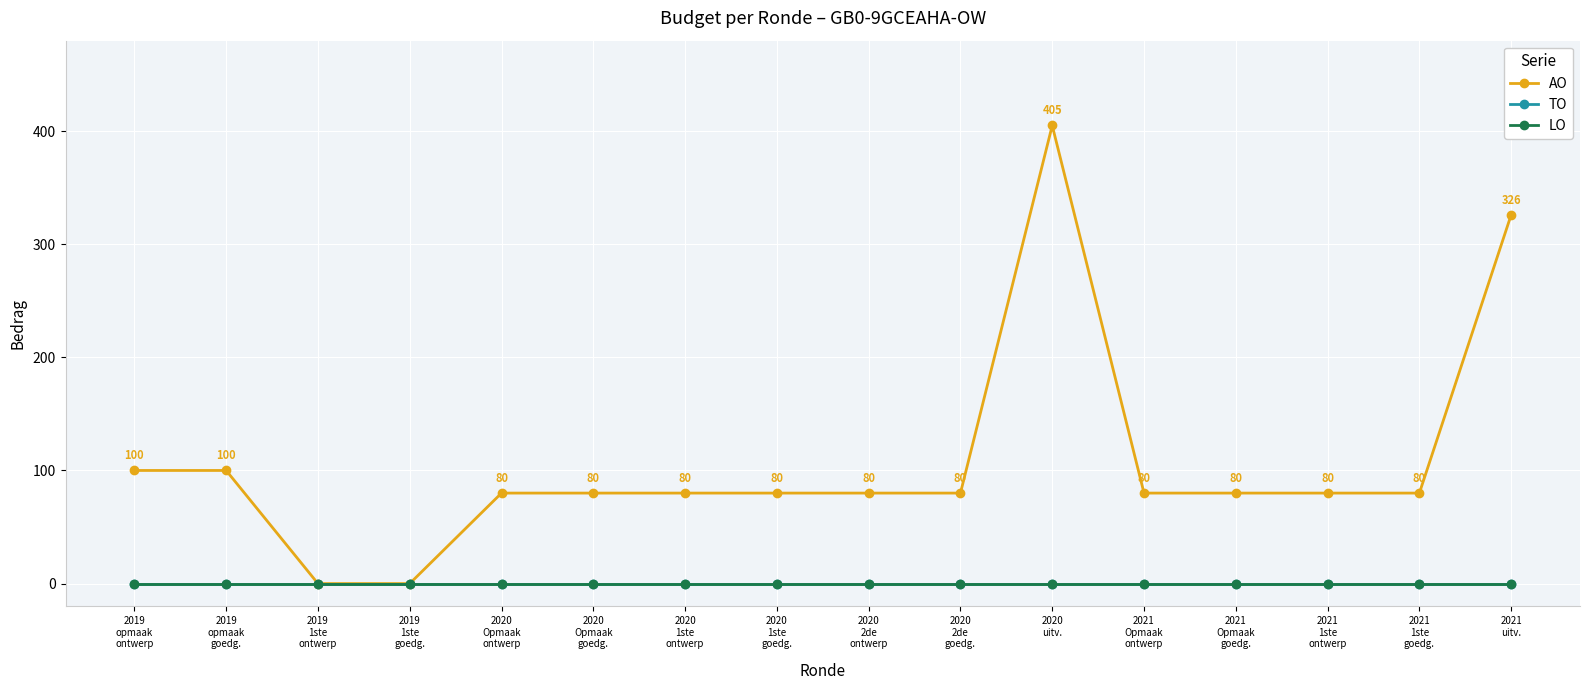

Does the chart have visible grid lines?

Yes